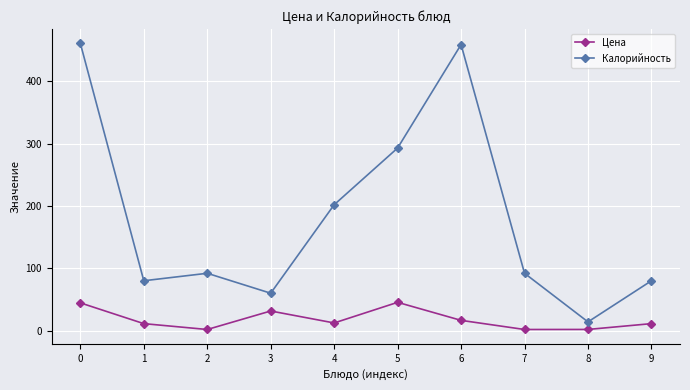

Does the chart have visible grid lines?

Yes